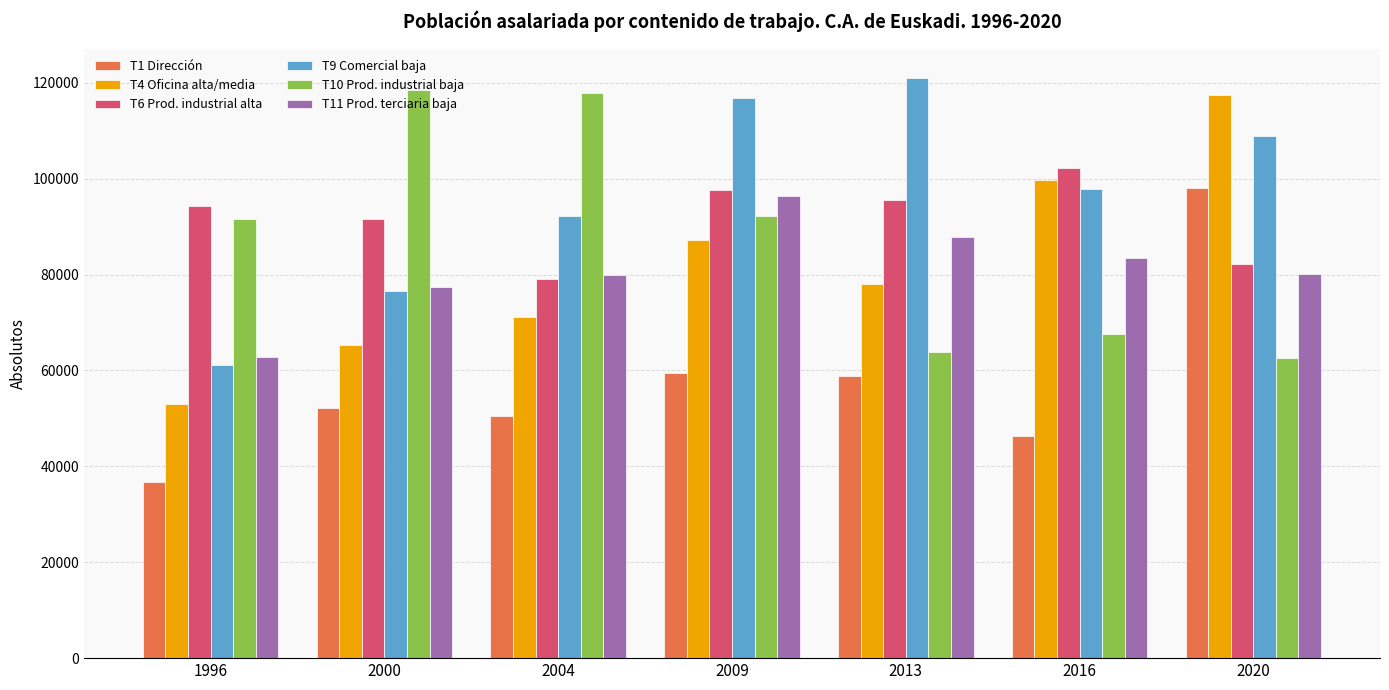

How many categories are shown in the chart?

7